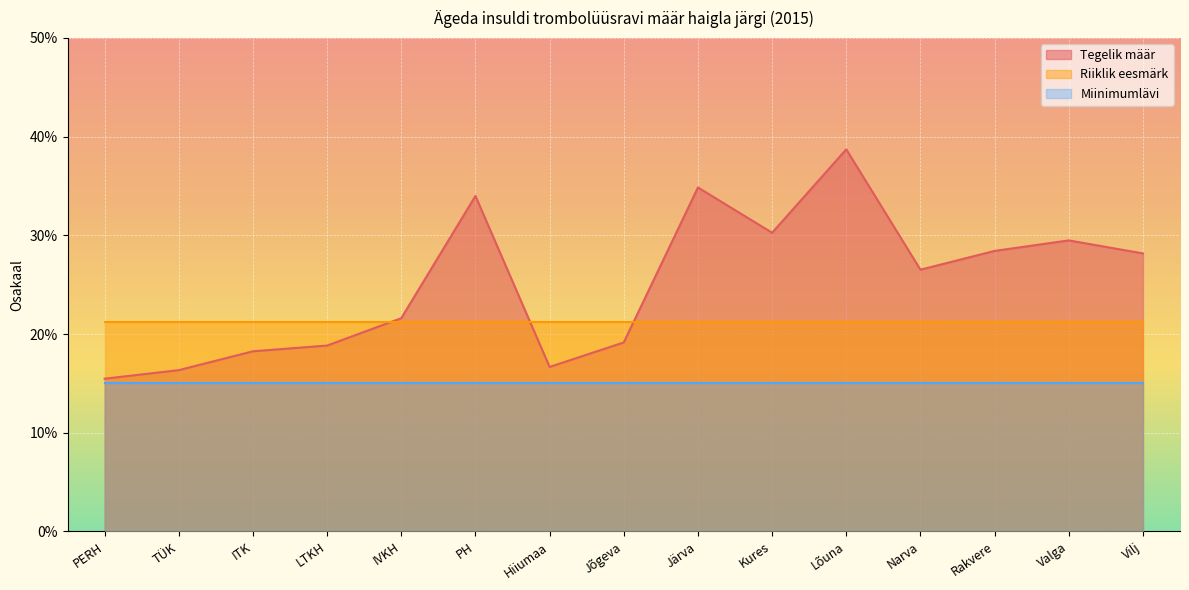

Which series has the largest range (max minus min)?

Tegelik määr